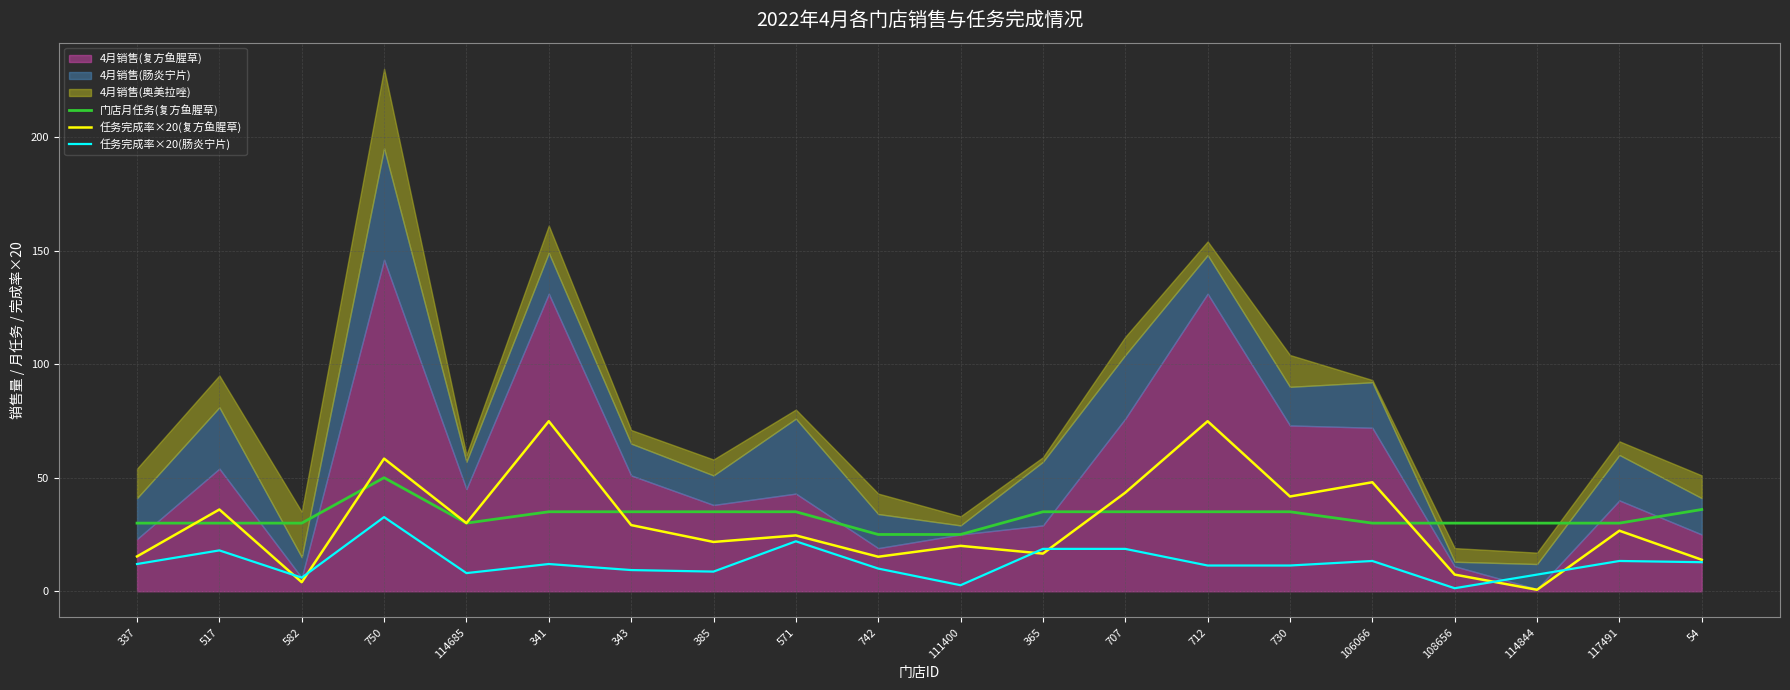

Which series ends up on top after the final intersection of 任务完成率×20(肠炎宁片) and 任务完成率×20(复方鱼腥草)?

任务完成率×20(复方鱼腥草)